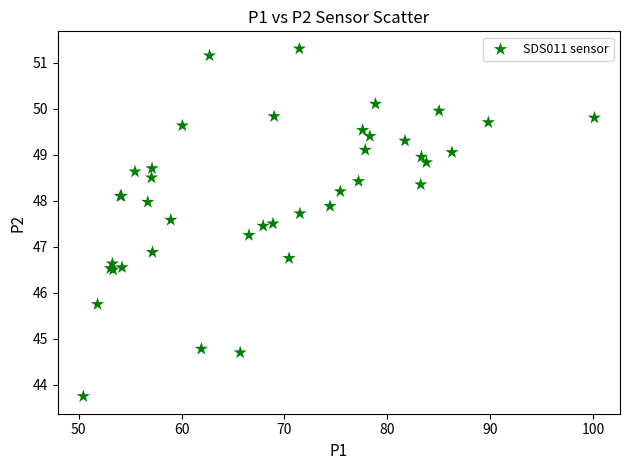

What Y value in the scatter plot is closest to 47?

46.9